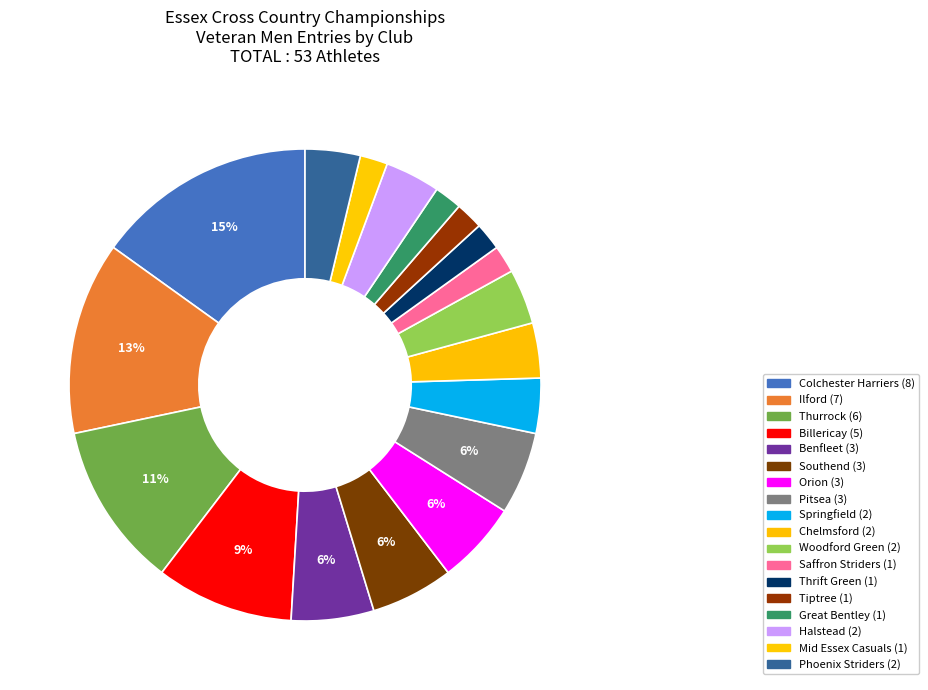

Approximately how many times larger is the value at Colchester Harriers compared to Benfleet?

2.7